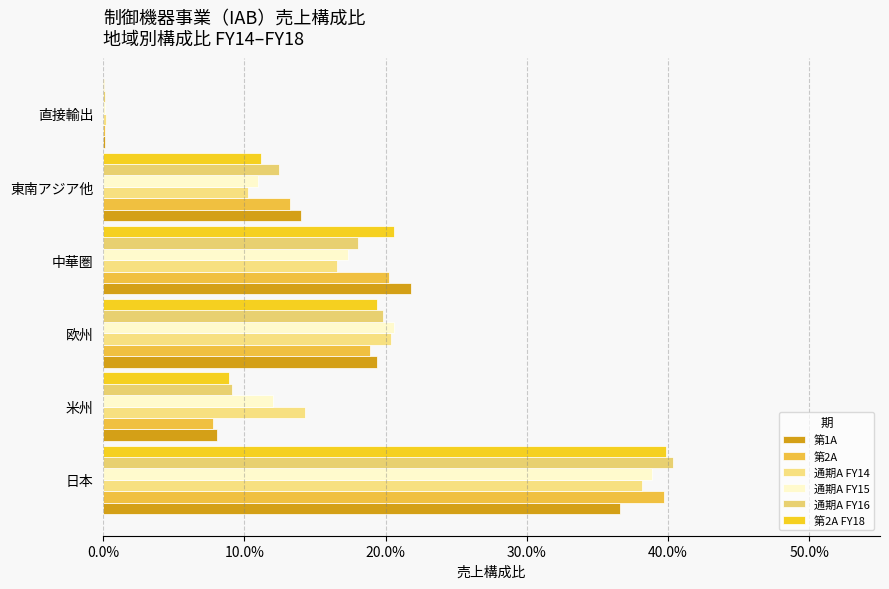

What position from the left is 日本?

1